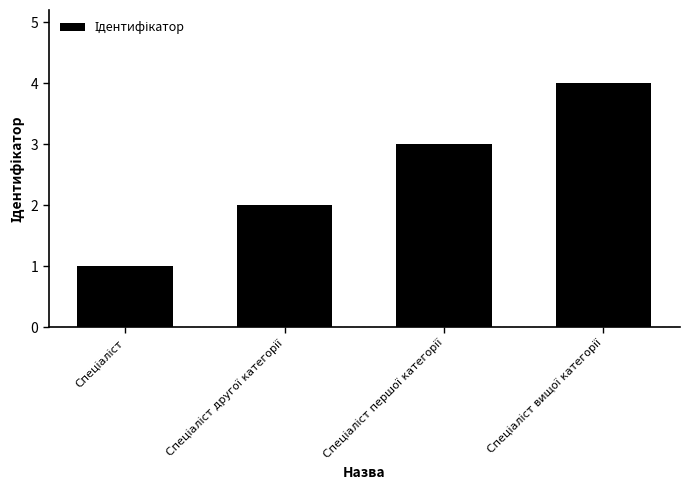

What is the difference between the maximum and minimum values?

3